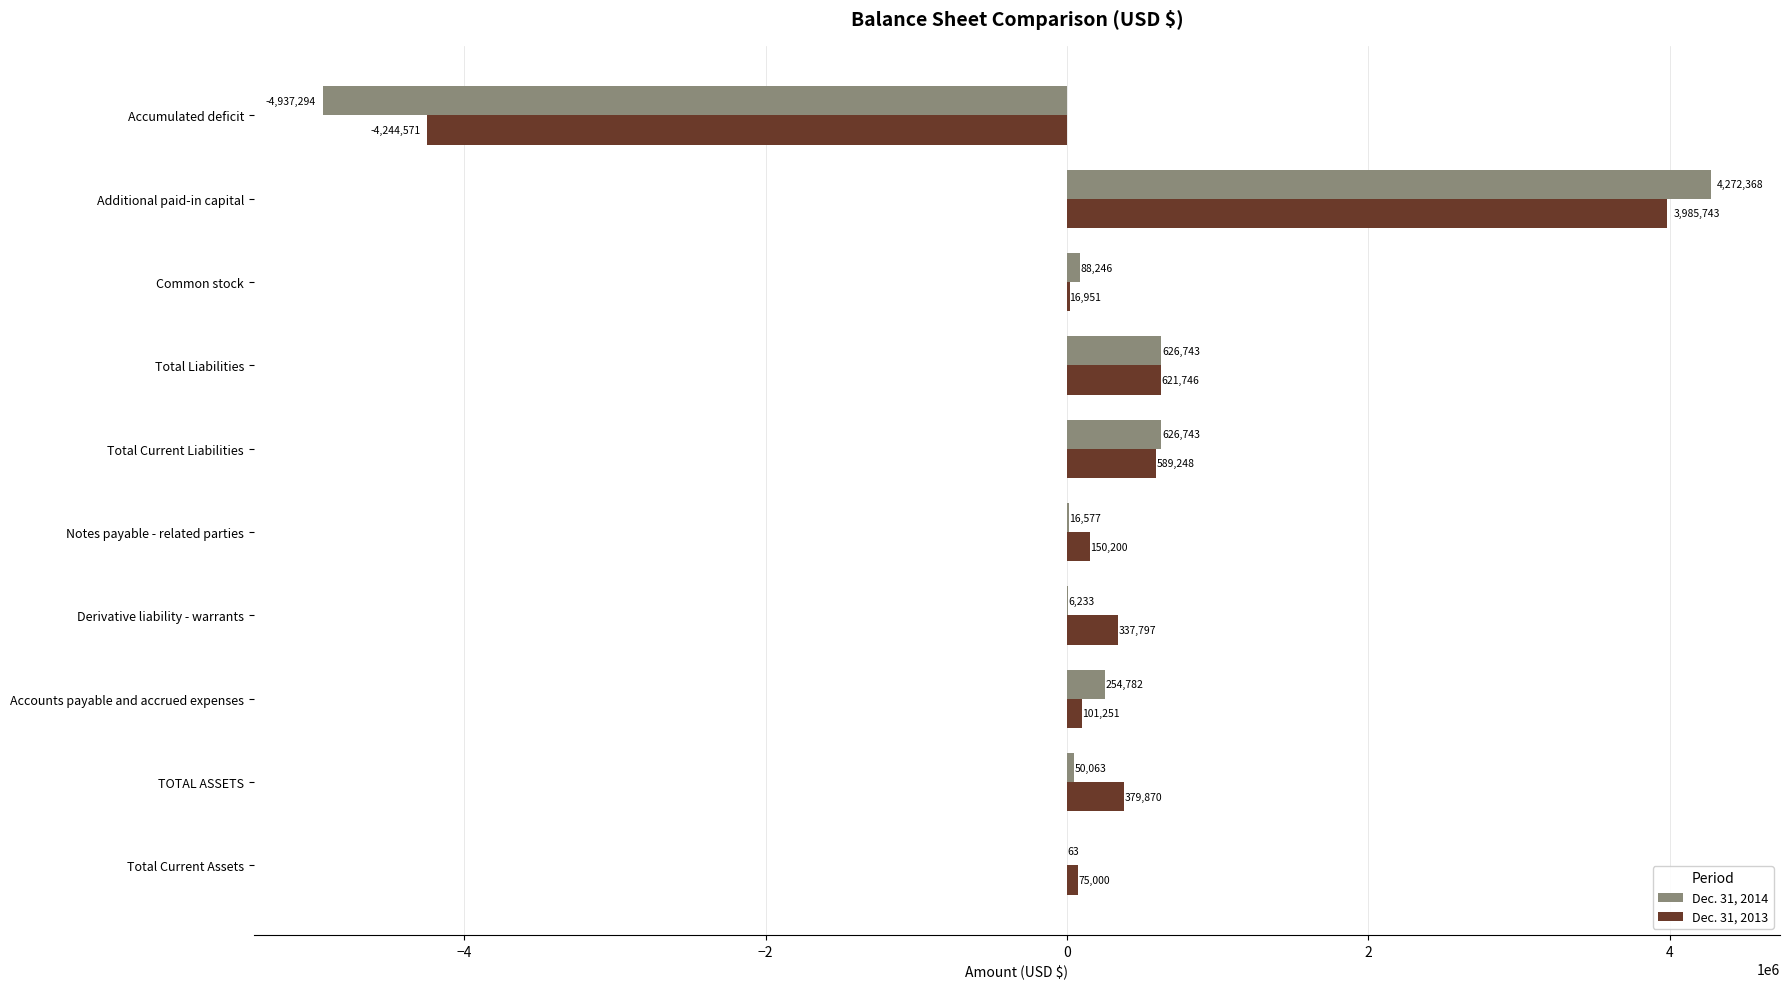

The Dec. 31, 2014 series shows 16577 at Notes payable - related parties. True or false?

True